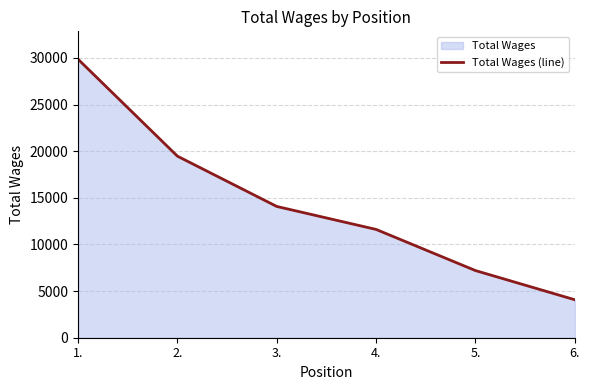

Reading left to right, list all the values displayed in this chart.

1.=29860	2.=19467	3.=14073	4.=11609	5.=7199	6.=4071